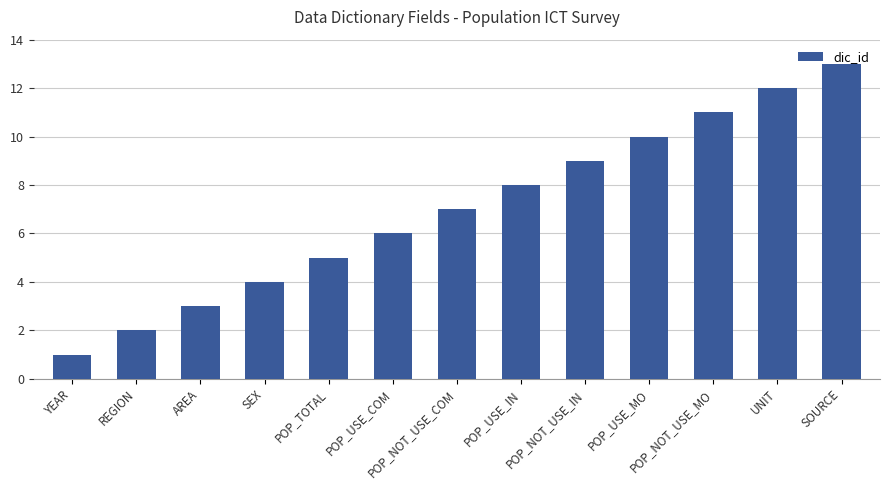

At which label is the value closest to 7?

POP_NOT_USE_COM